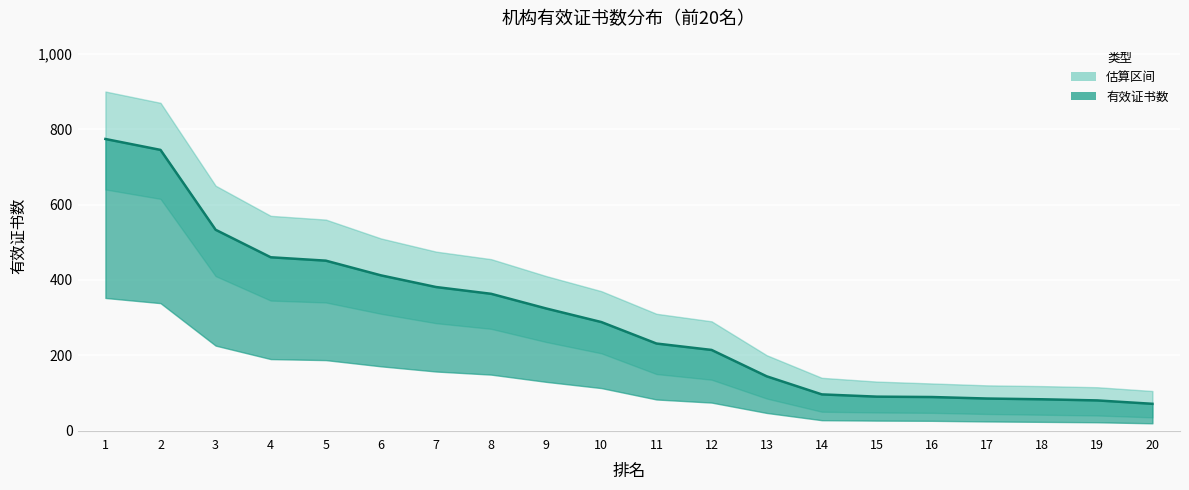

What is the value of the 3rd point from the left?

533